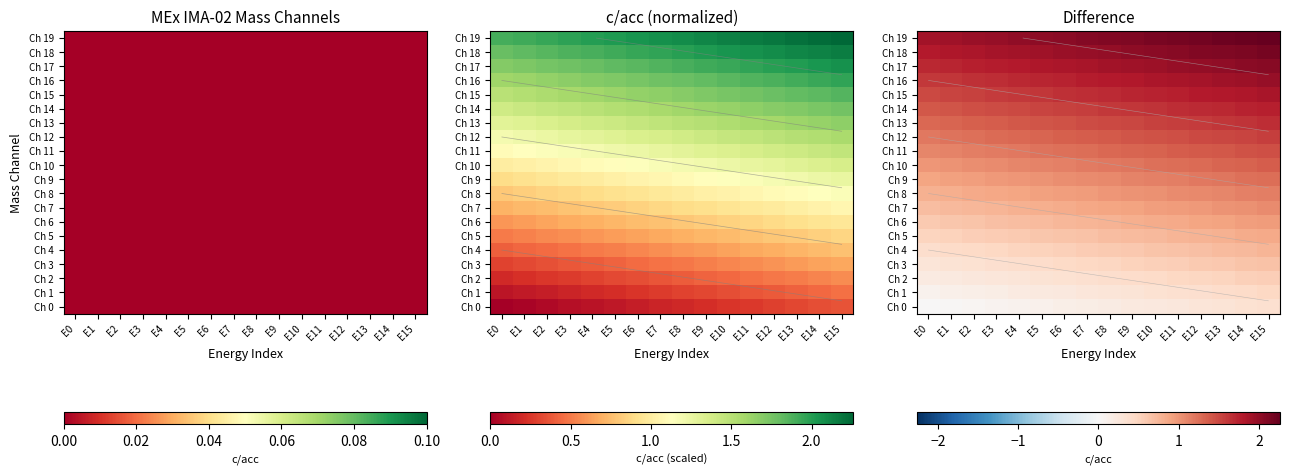

What is the maximum value for Ch 7?

1.1